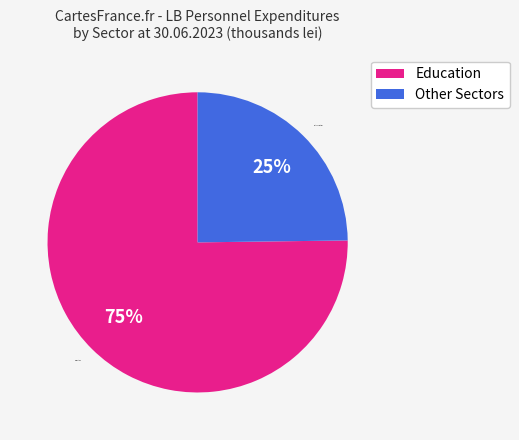

Is it true that Education is 75% of the pie?

True